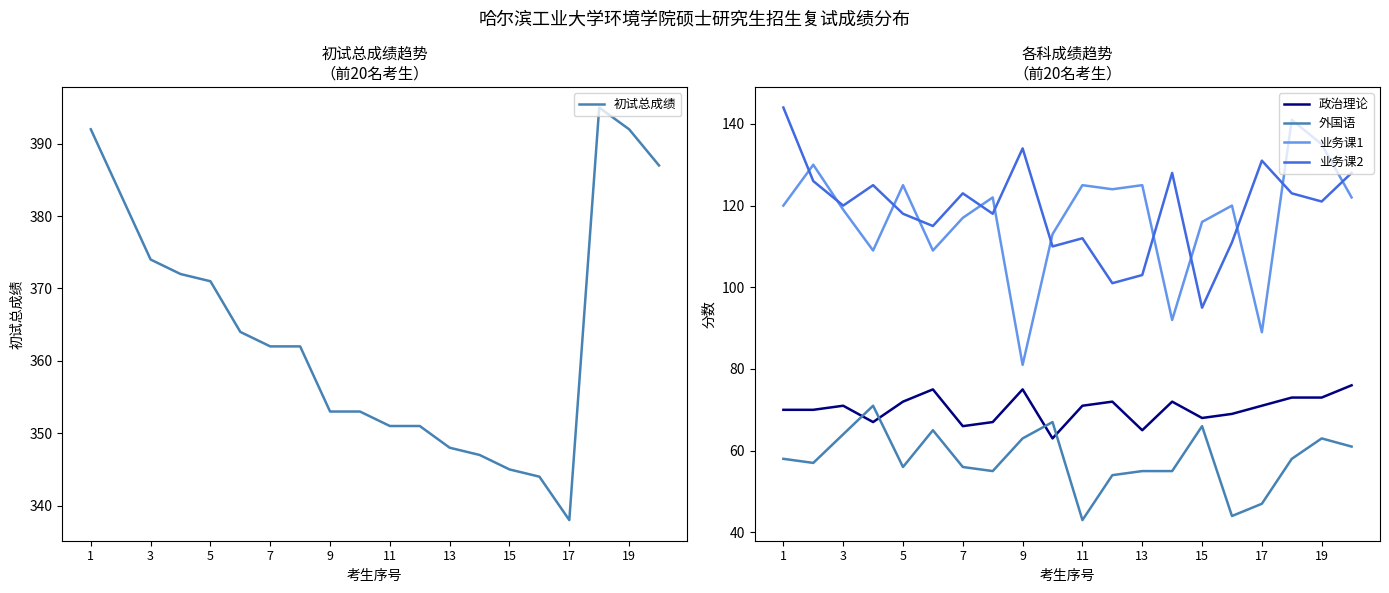

Which series ends up on top after the final intersection of 外国语 and 政治理论?

政治理论